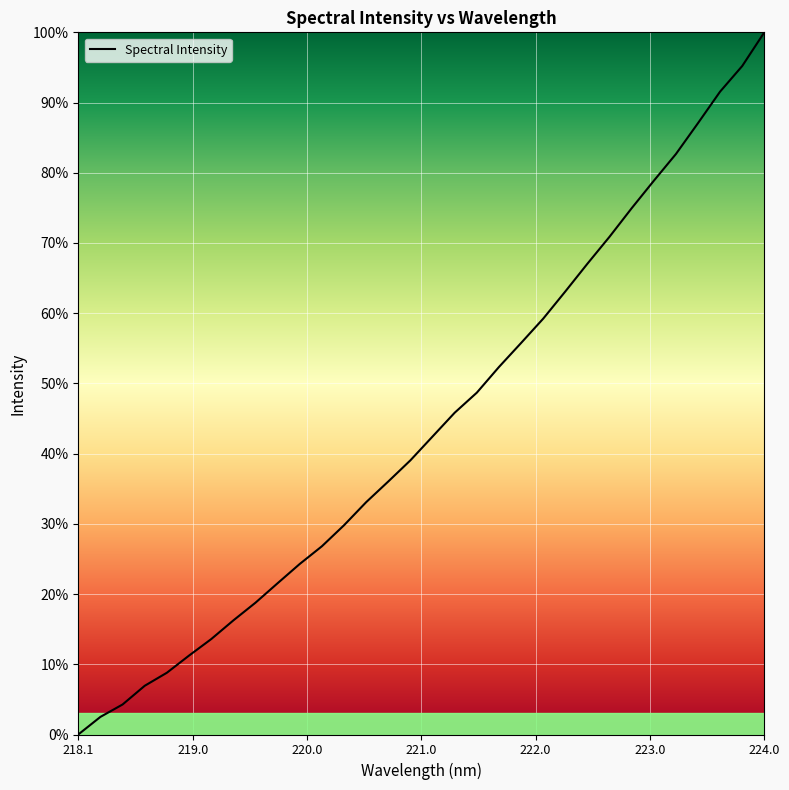

What is the maximum value shown in the chart?

100.0